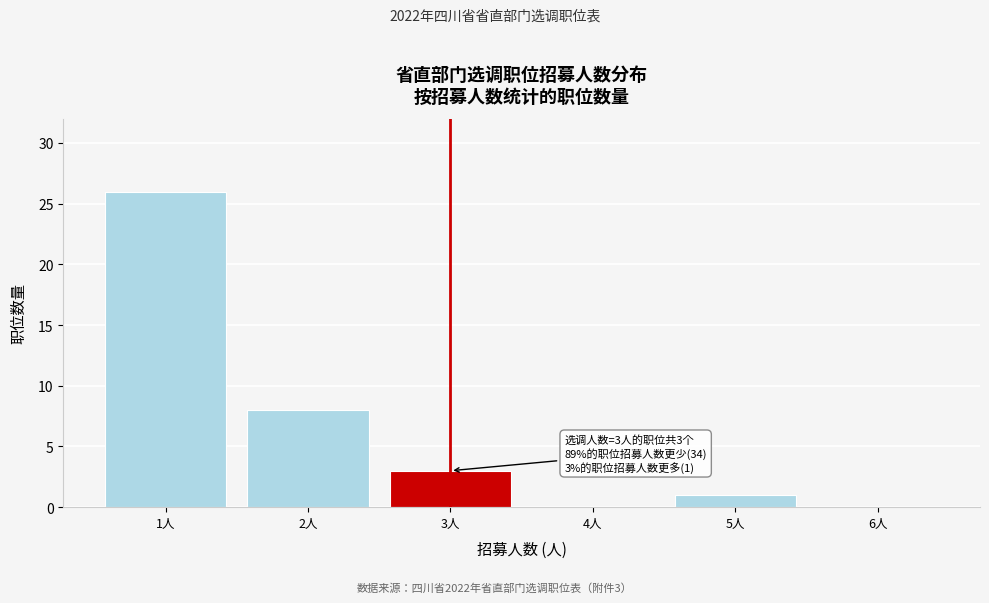

Reading left to right, transcribe all the data shown in this chart.

1人=26	2人=8	3人=3	4人=0	5人=1	6人=0